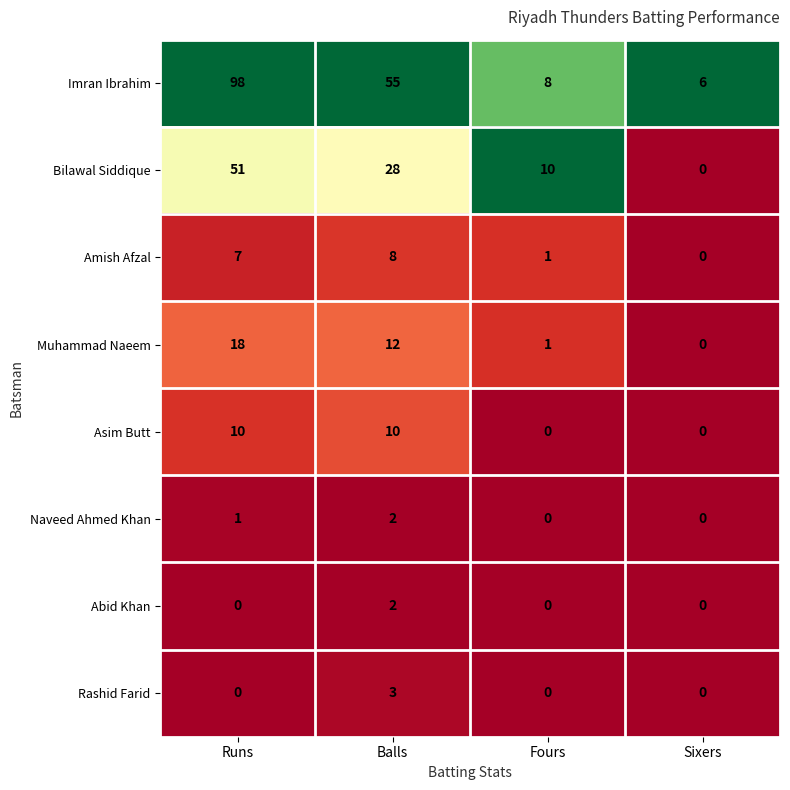

At which category is the sum across all series the highest?

Runs